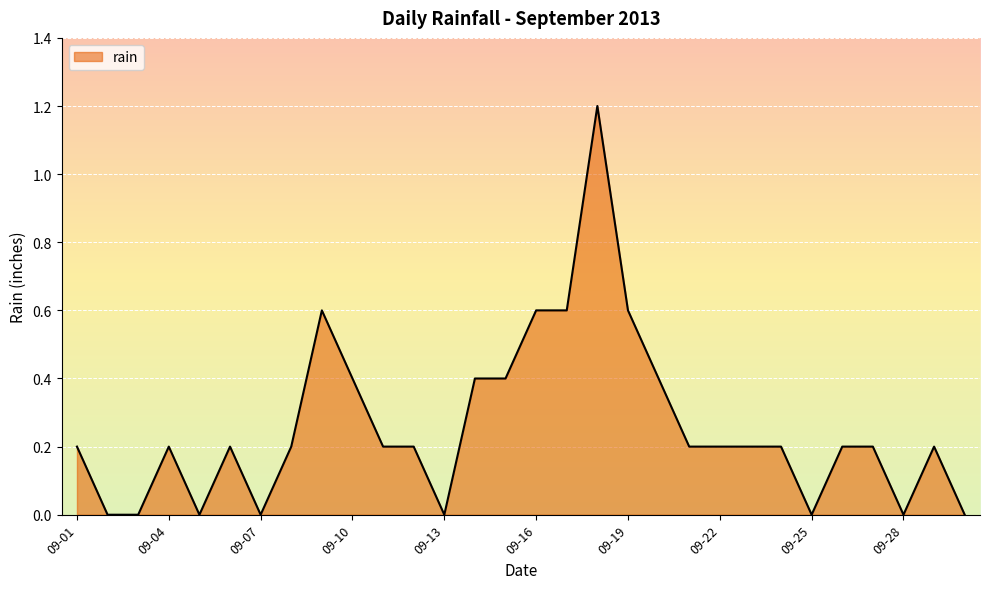

What is the greatest value displayed?

1.2